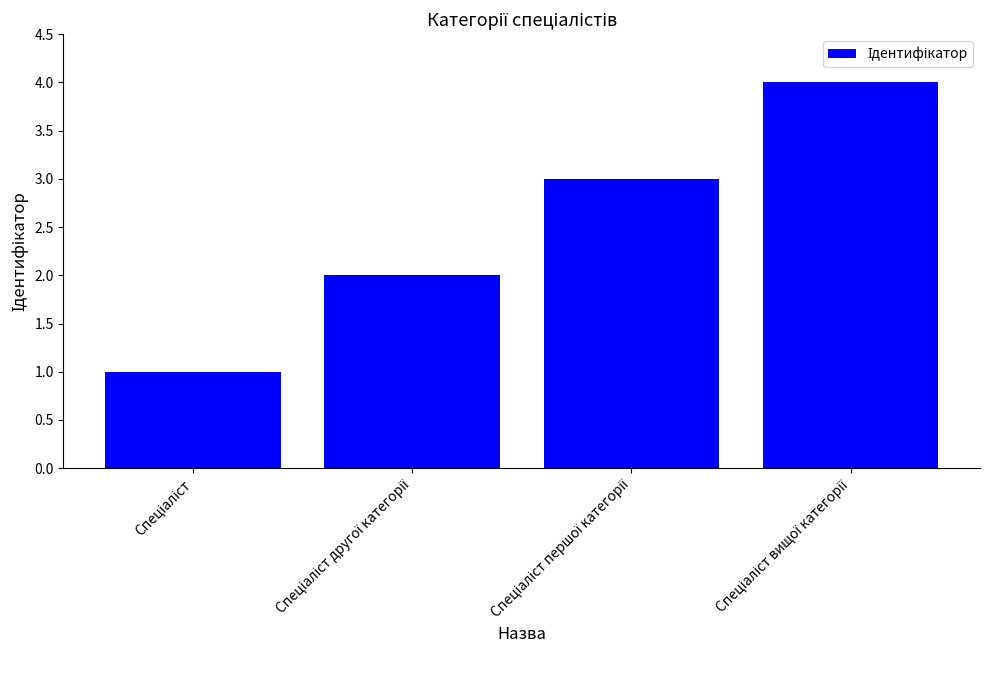

What is the difference between the maximum and minimum values?

3